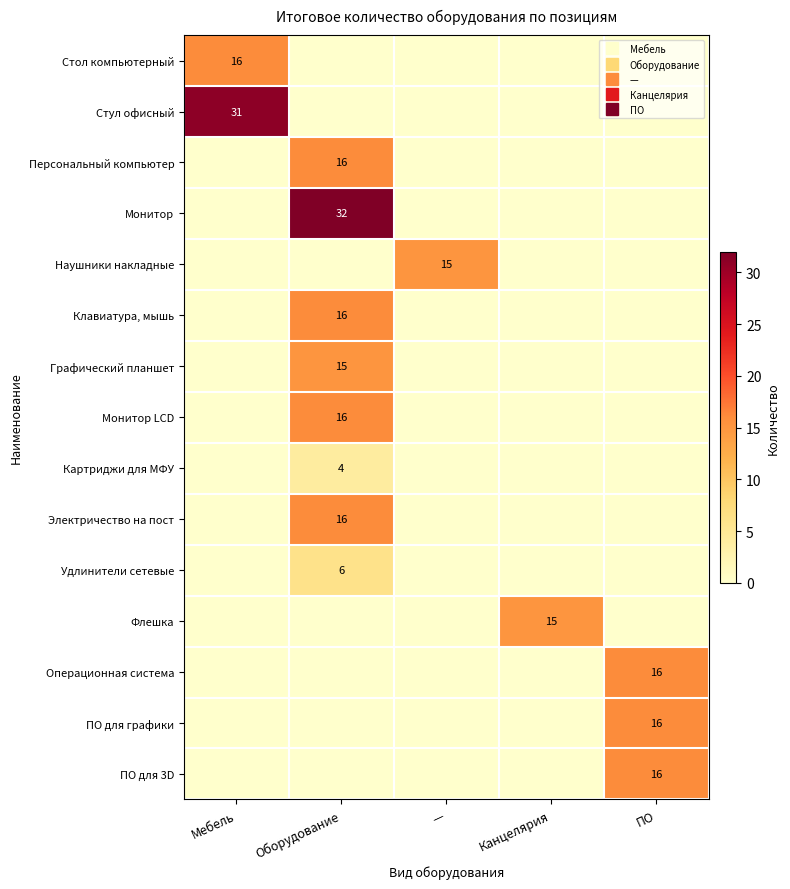

What is the sum of the Монитор LCD values at Оборудование and Канцелярия?

16